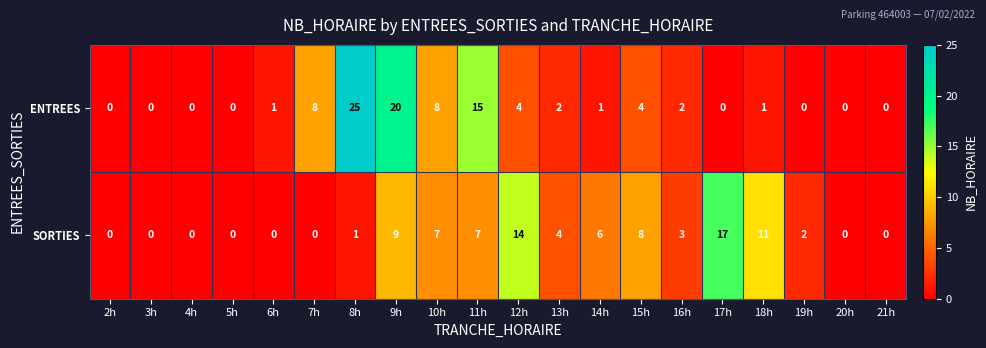

Which series changed the most between 6h and 18h?

SORTIES